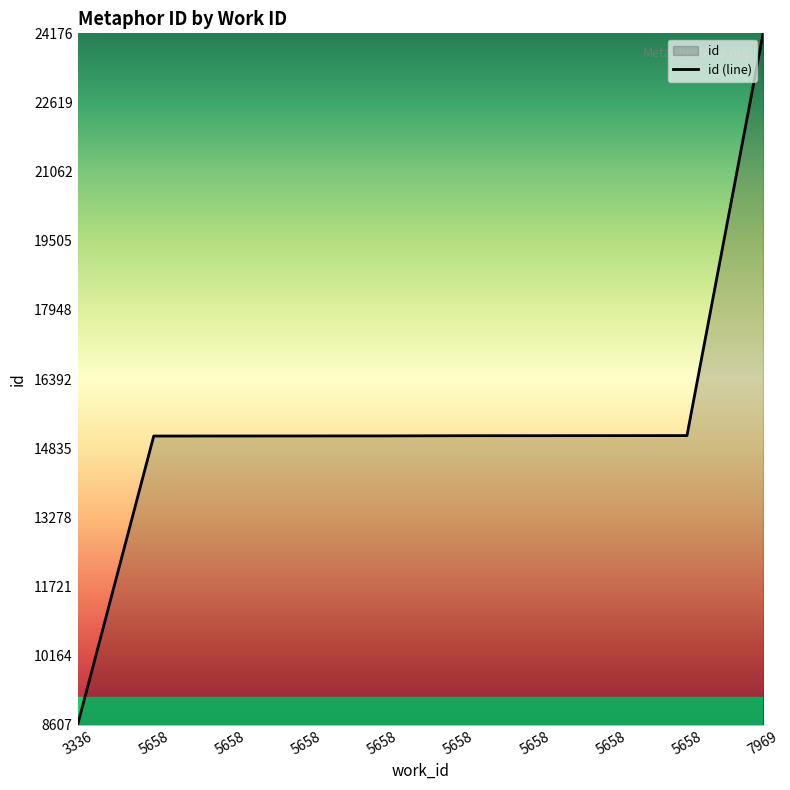

How many data points does each series have?

10